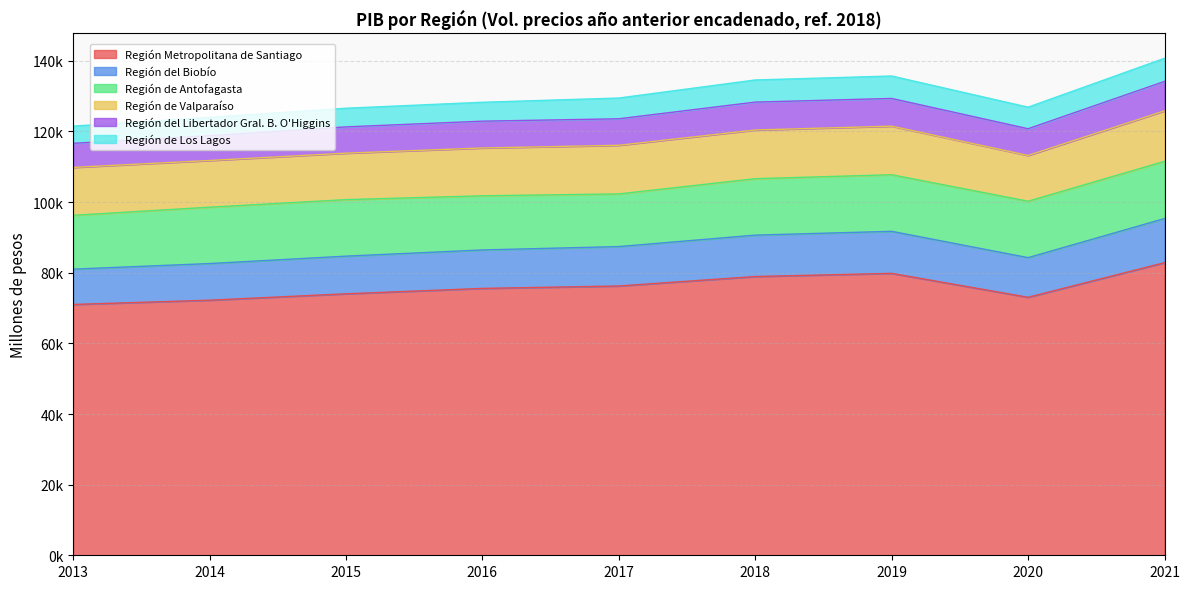

What is the difference between the maximum and second lowest values in the Región del Libertador Gral. B. O'Higgins series?

1323.1